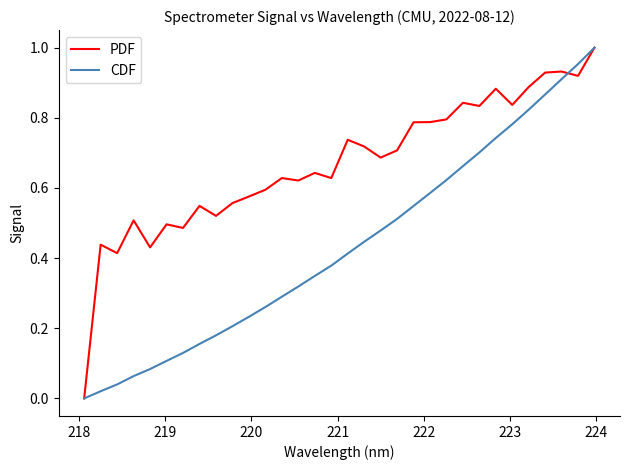

Which series has the largest total across all categories?

PDF